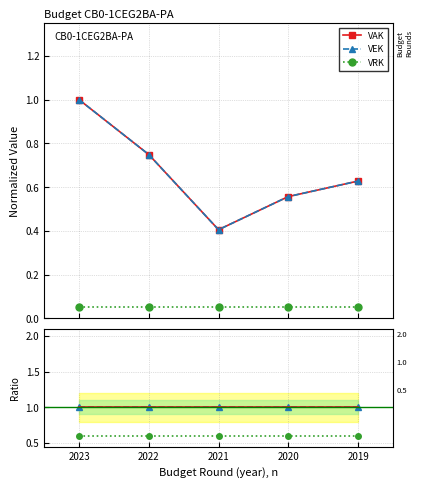

True or false: VEK/VAK has more than 1 interior local peaks.

False